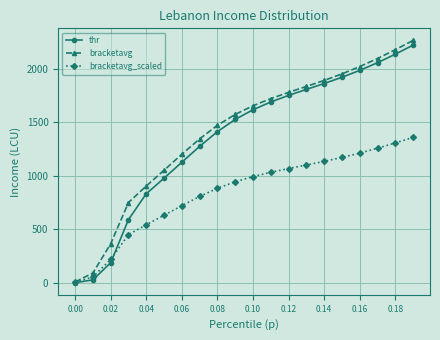

True or false: bracketavg has more than 0 interior local peaks.

False